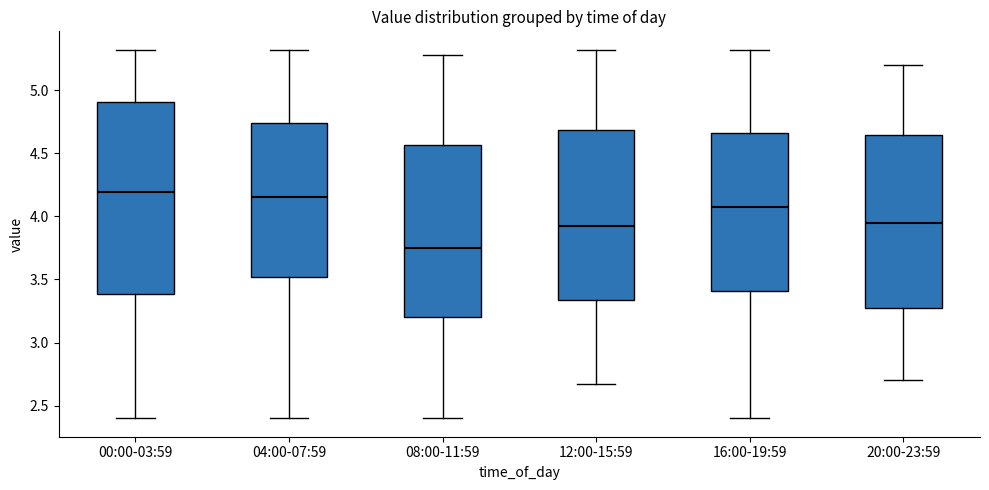

Which box has the lowest median line?

08:00-11:59